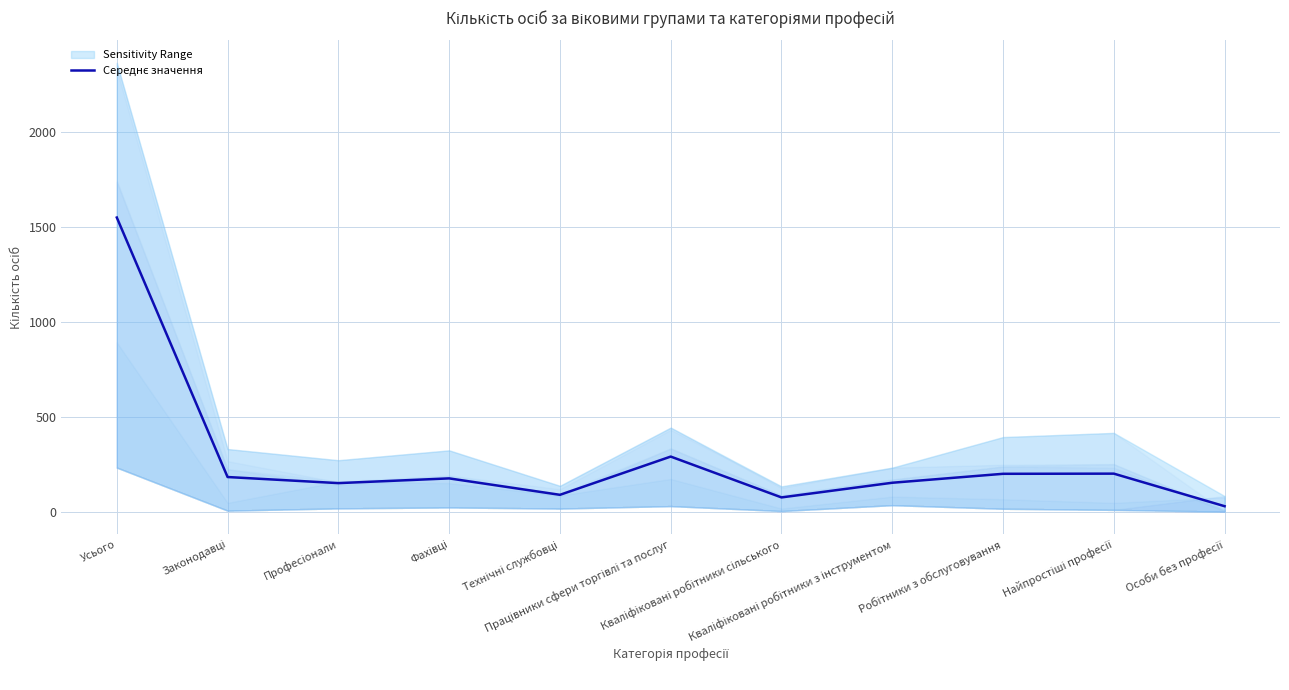

True or false: the data shows 40.5 at Особи без професії.

False